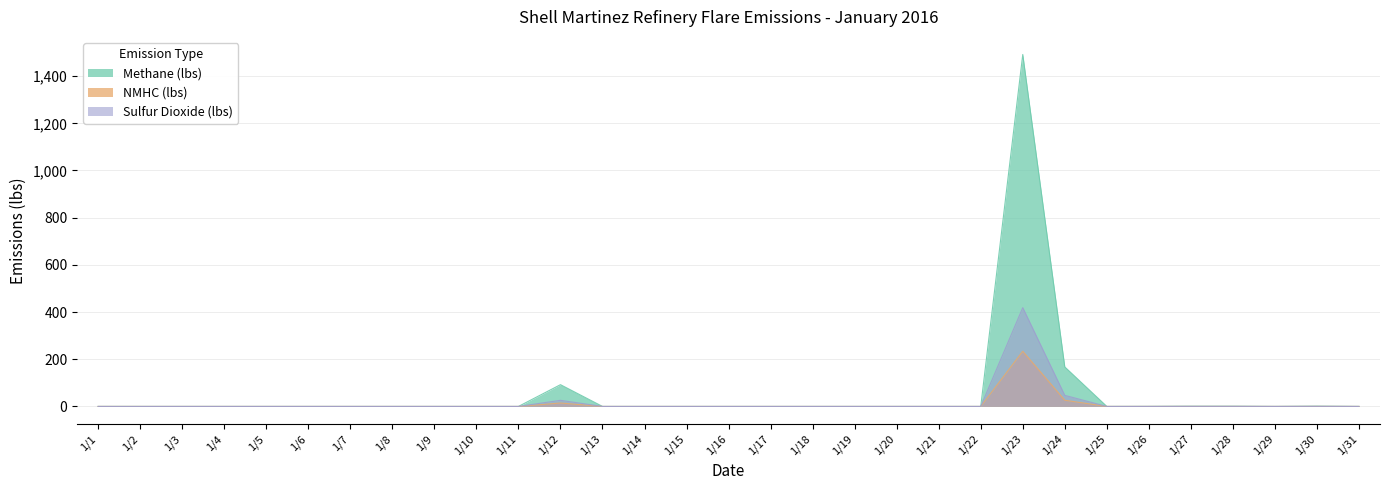

Where is the first local maximum for Methane (lbs)?

1/12